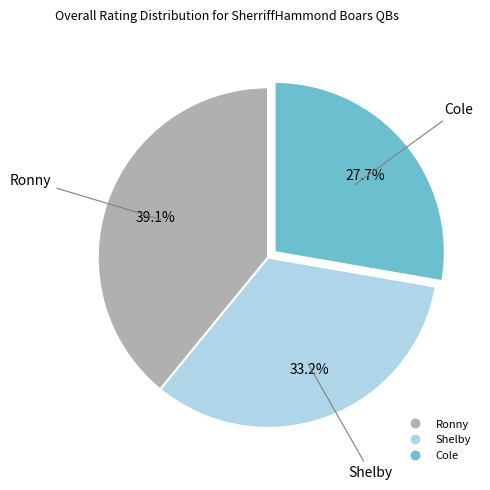

How many slices are in this pie chart?

3